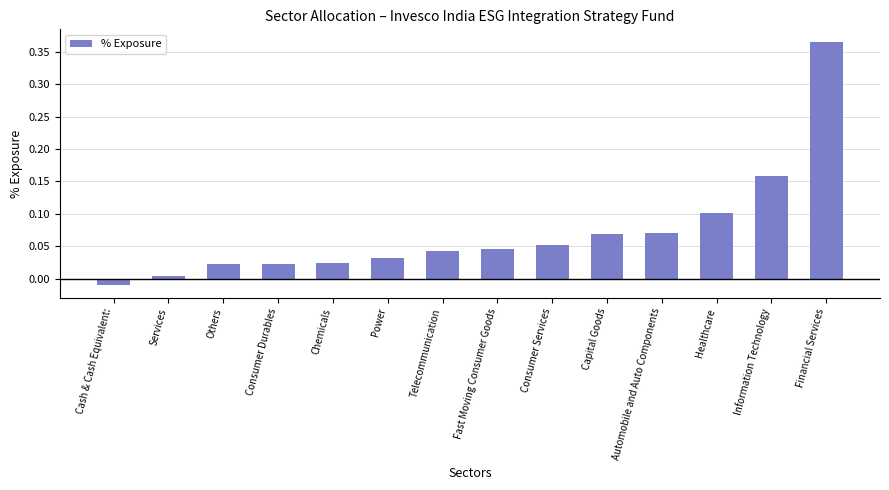

How many series are shown in this chart?

1